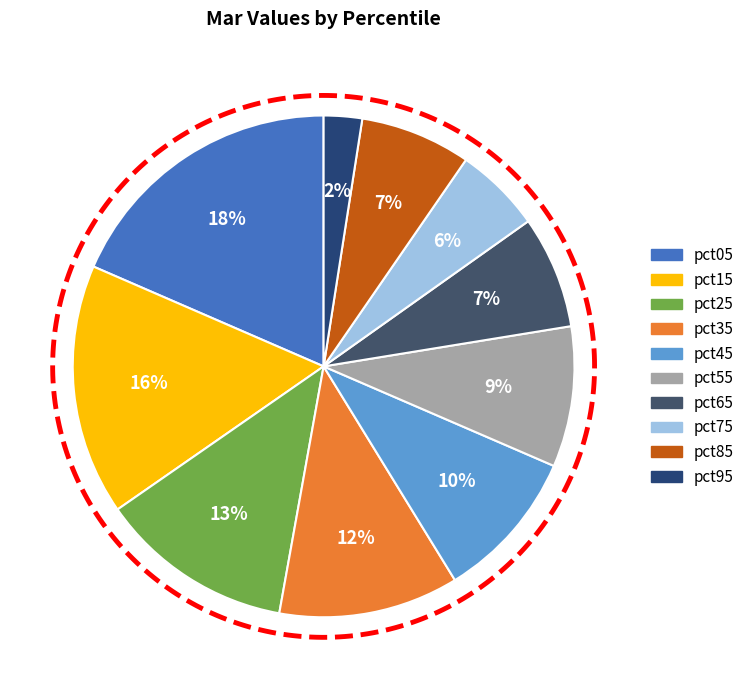

Count the number of slices in the pie.

10